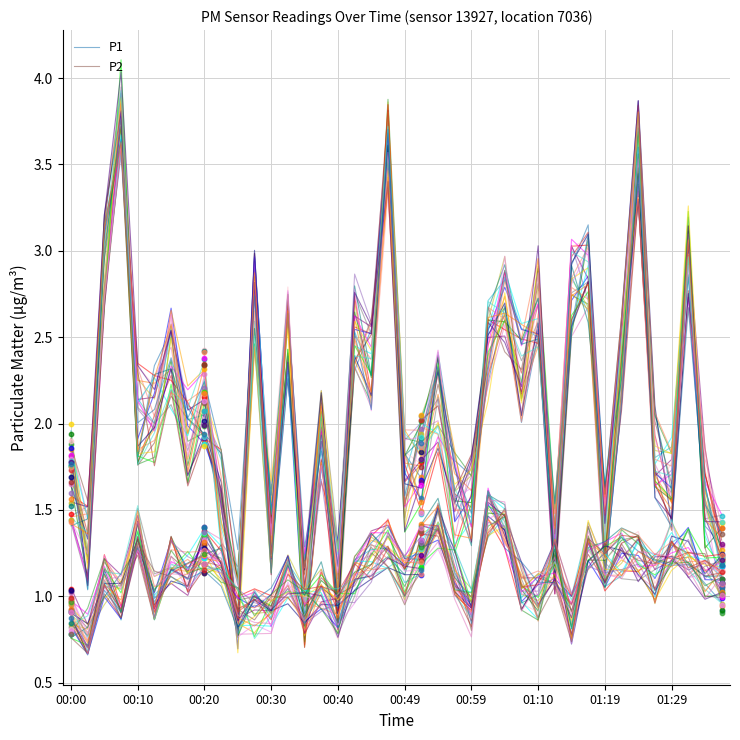

Which series has the largest Y range (max minus min)?

P1